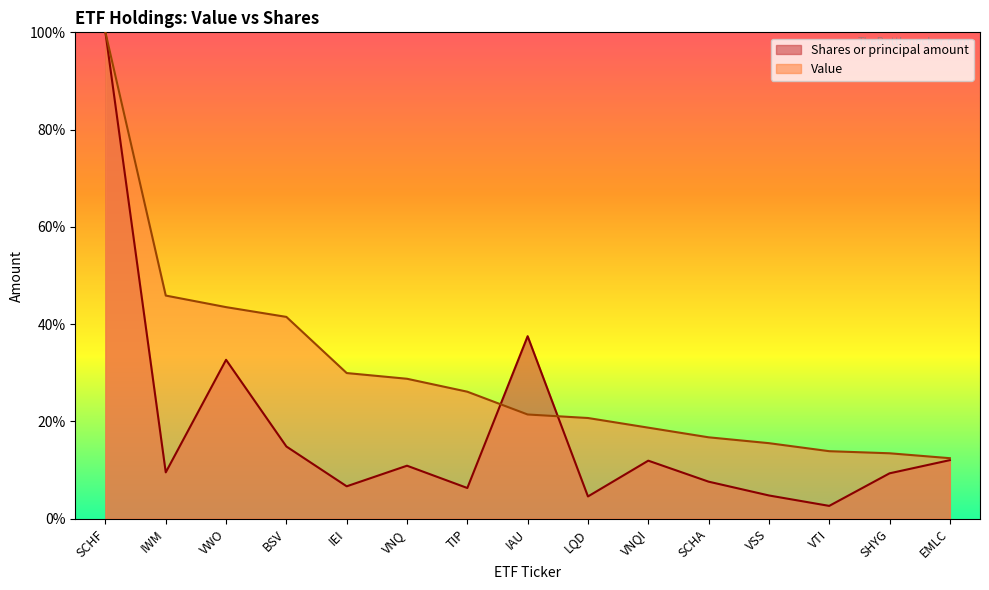

How many intersections are there between Value and Shares or principal amount?

2